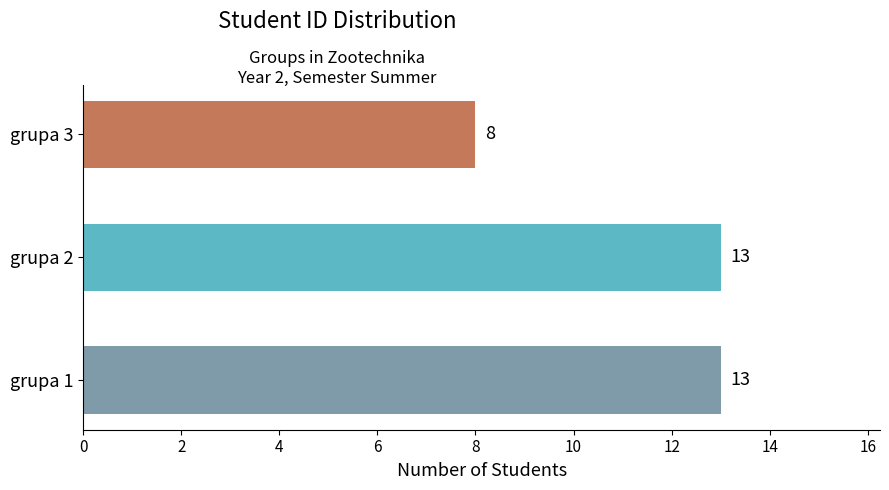

Between grupa 2 and grupa 3, which is larger?

grupa 2